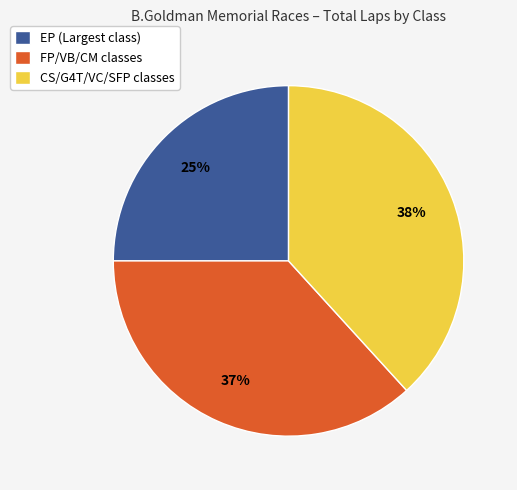

To the nearest percent, what is the difference between the largest and smallest slice percentages?

13%